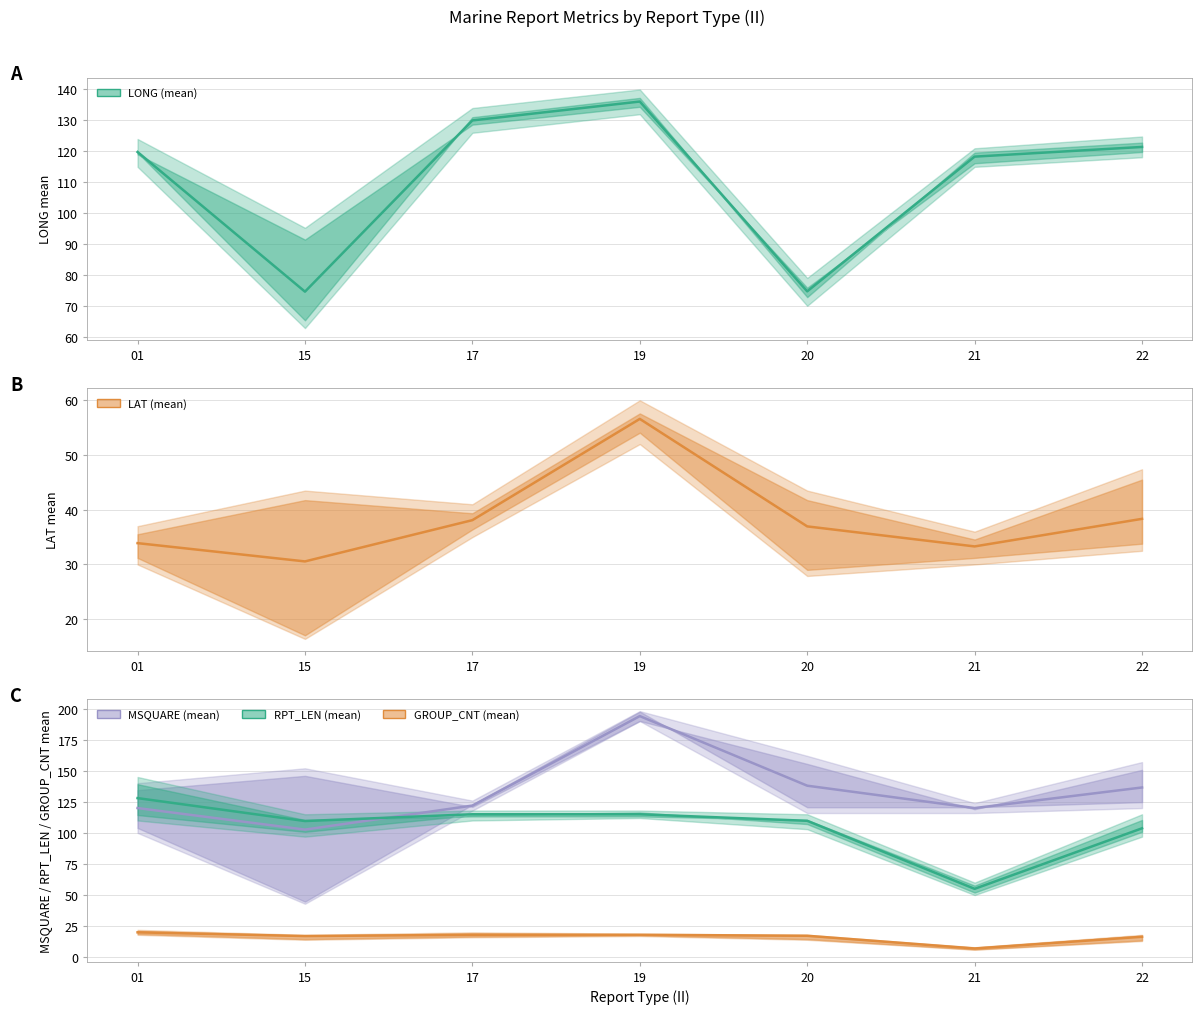

Reading right to left, what are all the values shown in this chart?

LONG (mean): 121.4	118.3	74.8	136.1	130.0	74.7	119.8
LAT (mean): 38.3	33.3	37.0	56.6	38.1	30.6	33.9
MSQUARE (mean): 136.6	120.0	138.0	194.0	122.0	102.7	120.0
RPT_LEN (mean): 103.7	55.0	109.8	115.0	115.0	109.6	128.0
GROUP_CNT (mean): 16.4	7.0	17.2	18.0	18.0	17.0	20.0